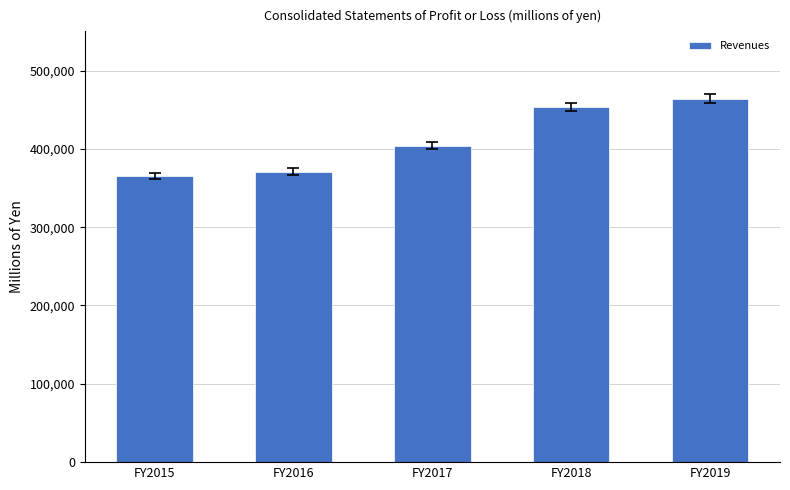

Reading left to right, extract all data points from this chart.

365354	370860	404124	453253	464020